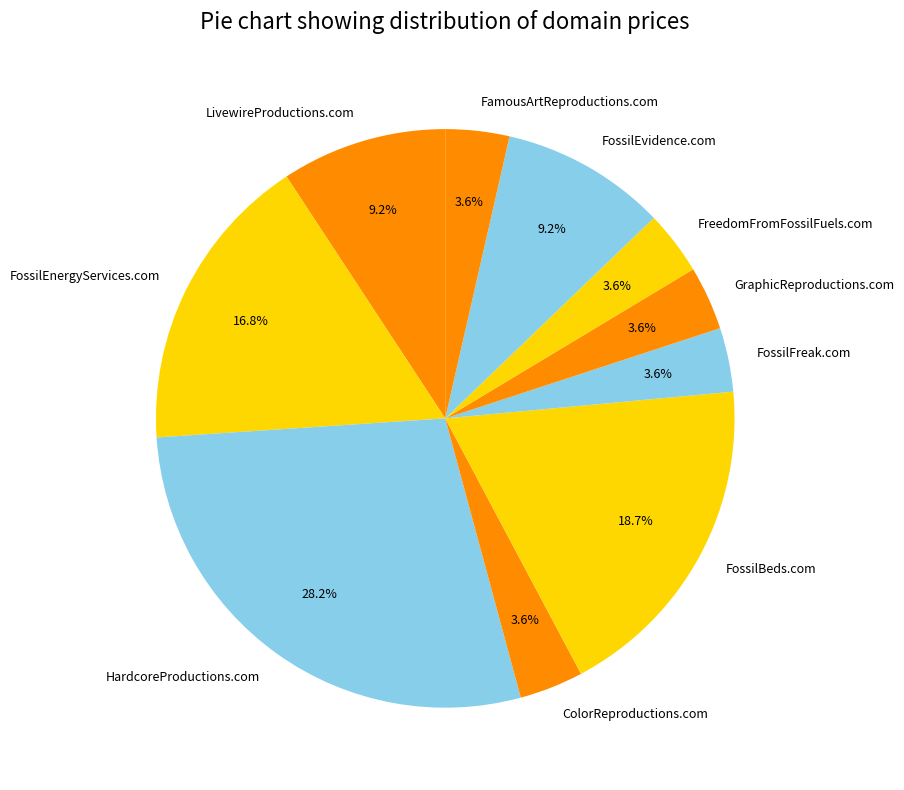

To the nearest percent, what is the difference between the largest and smallest slice percentages?

25%